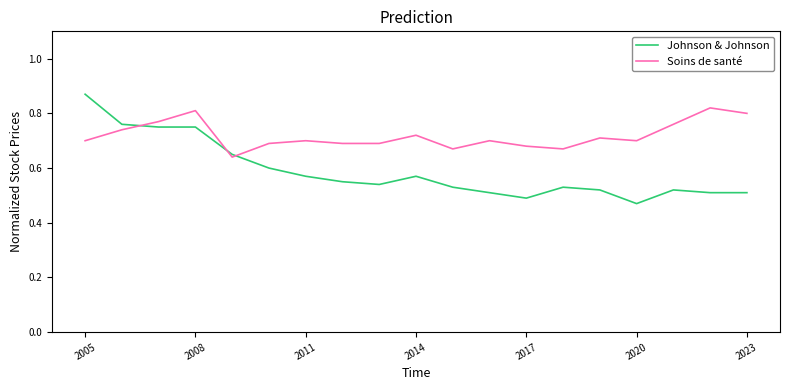

At how many categories does at least one series exceed 0?

19